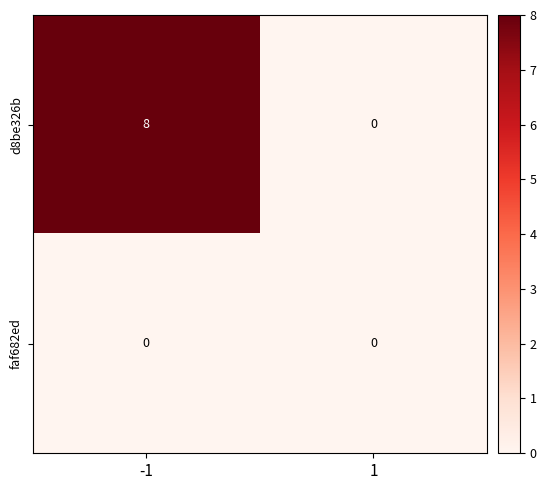

What is the maximum value shown in the chart?

8